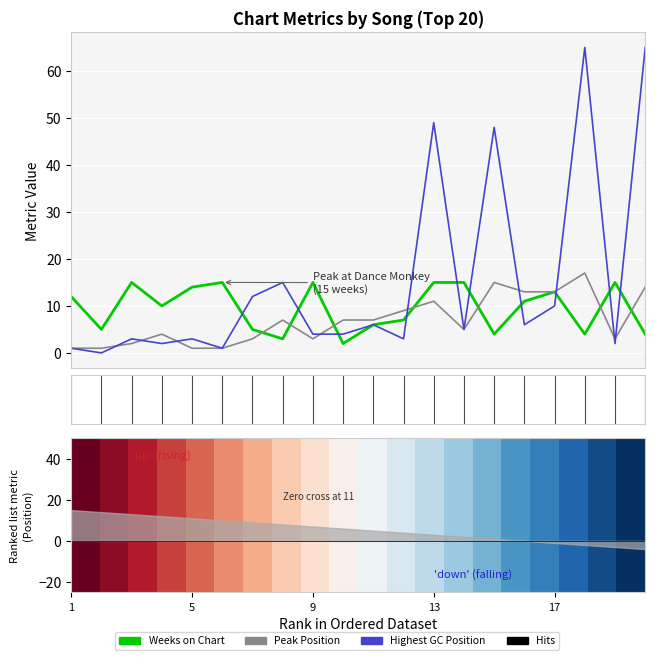

Is this an area chart (filled region under the line)?

No